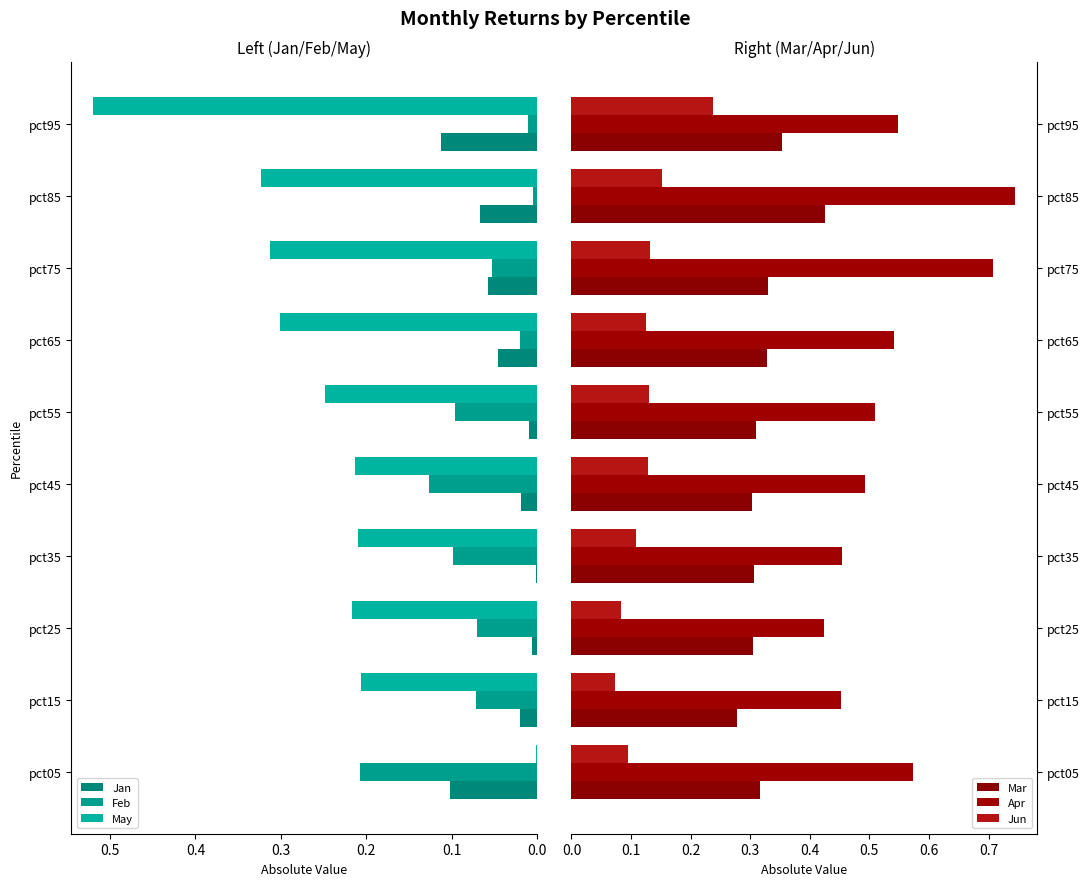

What are all the series names shown in the legend?

Jan, Feb, May, Mar, Apr, Jun